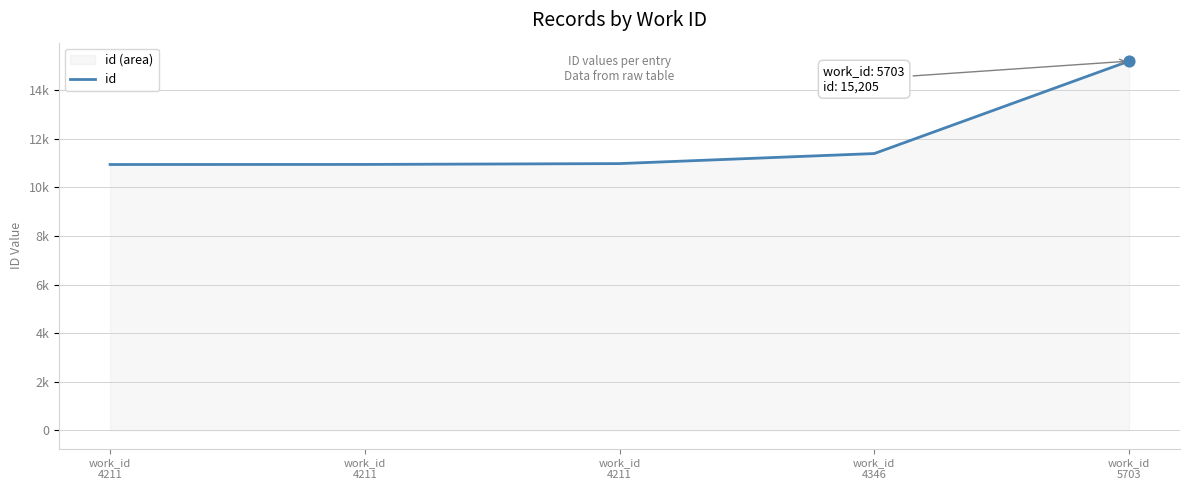

Between work_id
5703 and work_id
4211, which is larger?

work_id
5703